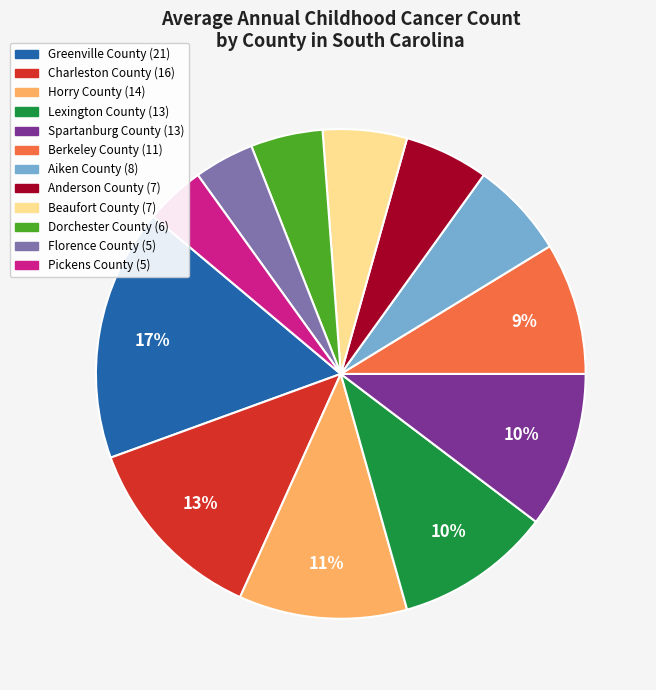

Does any single category account for the majority?

No